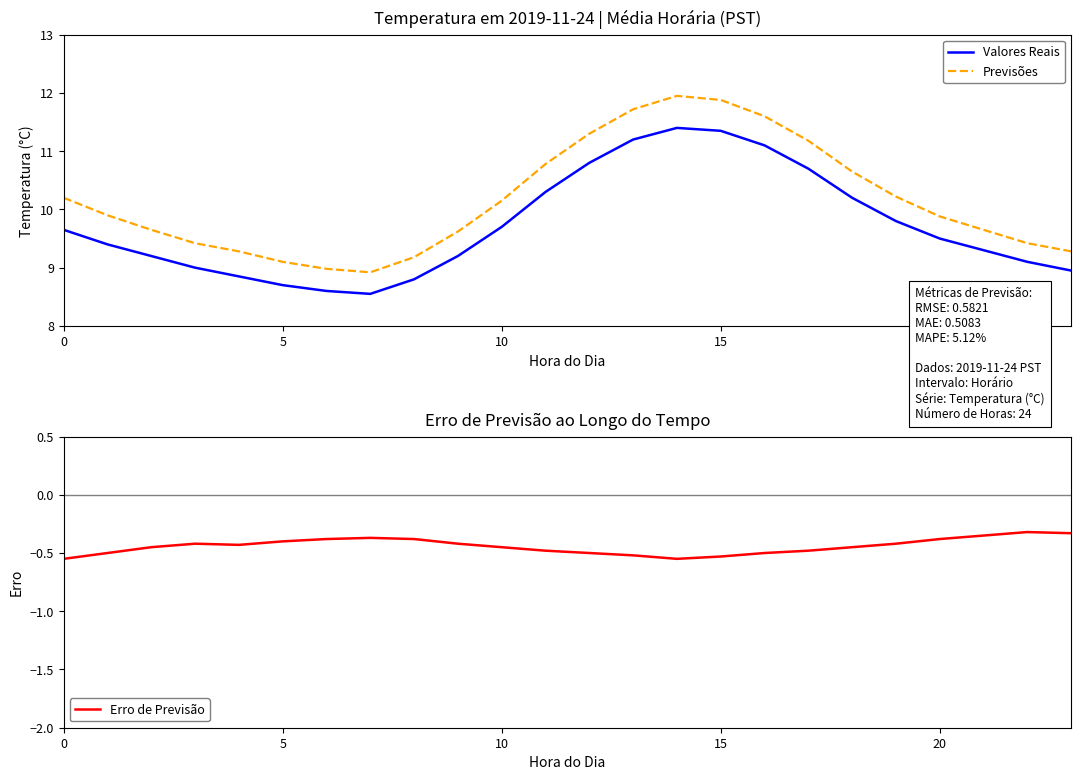

How many data points in Previsões are less than 9?

2